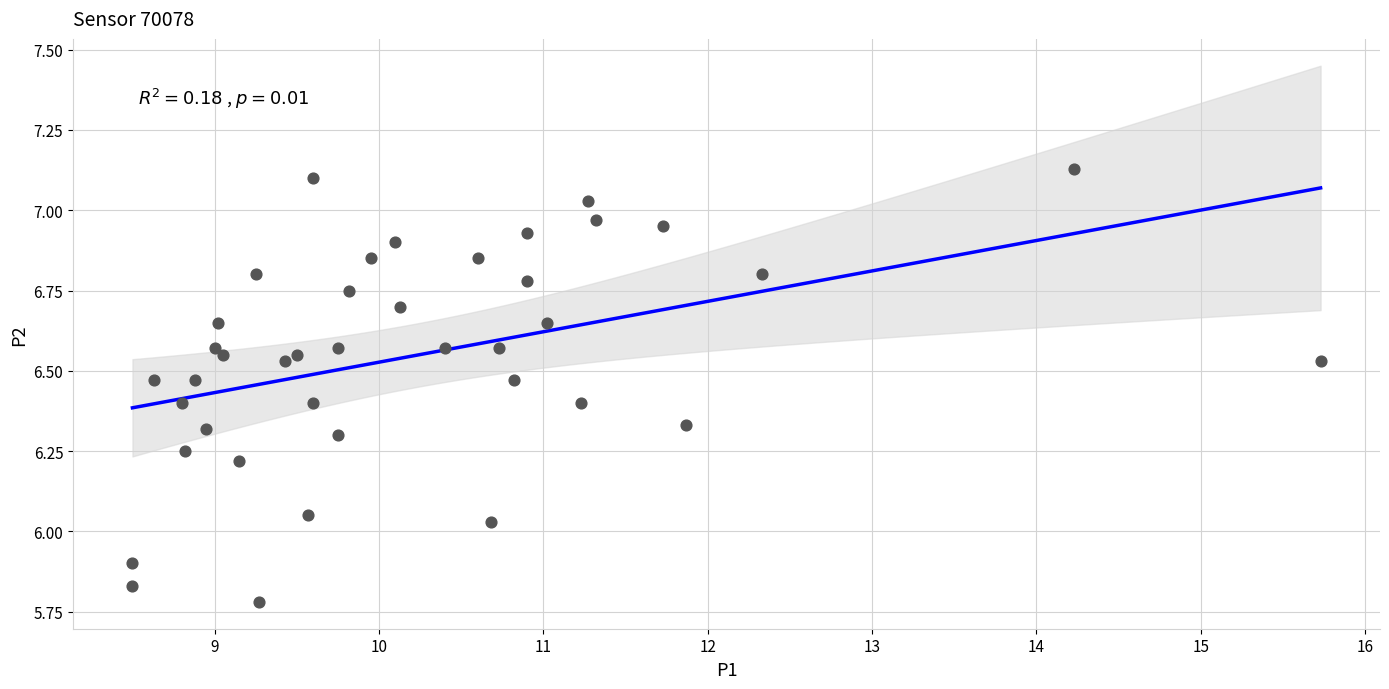

What is the range of X values (max minus min)?

7.2